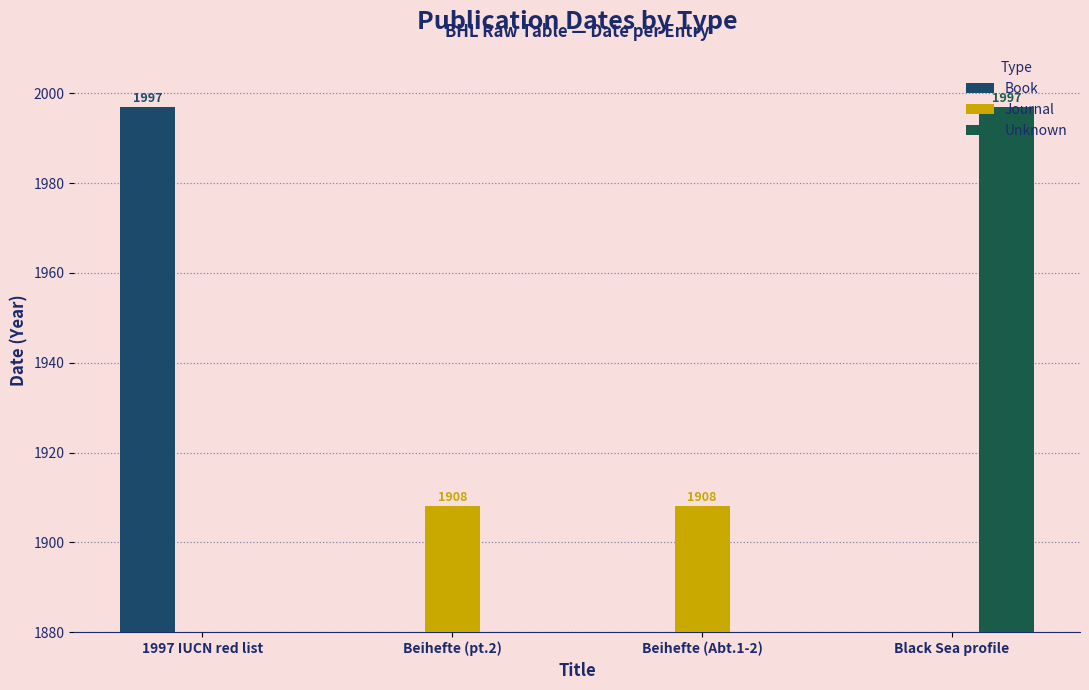

Count the Book values in the range 0 to 1997.

4